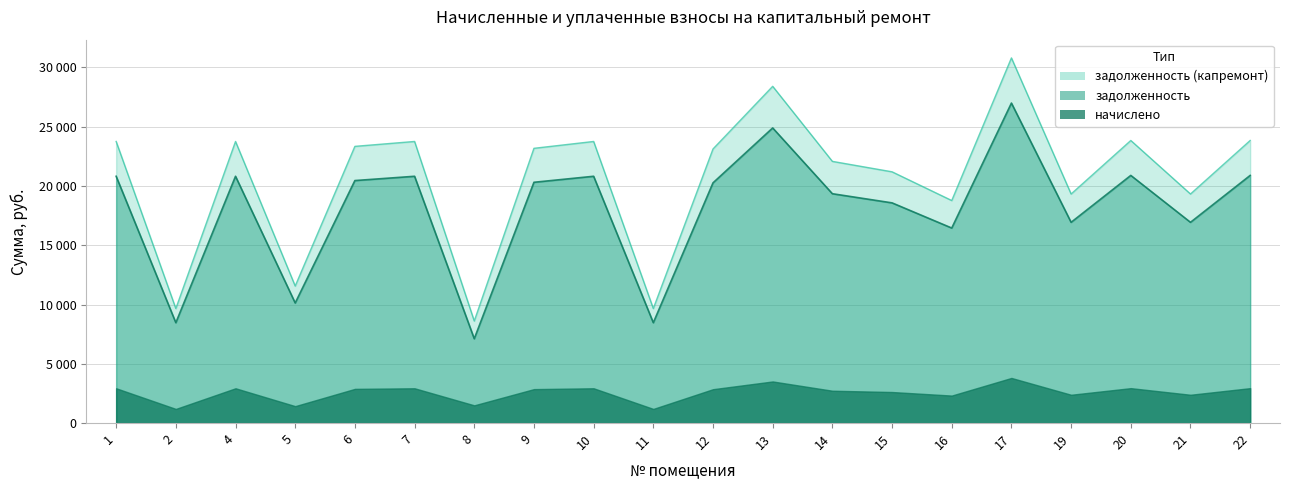

How many data points in задолженность are above 20309?

10